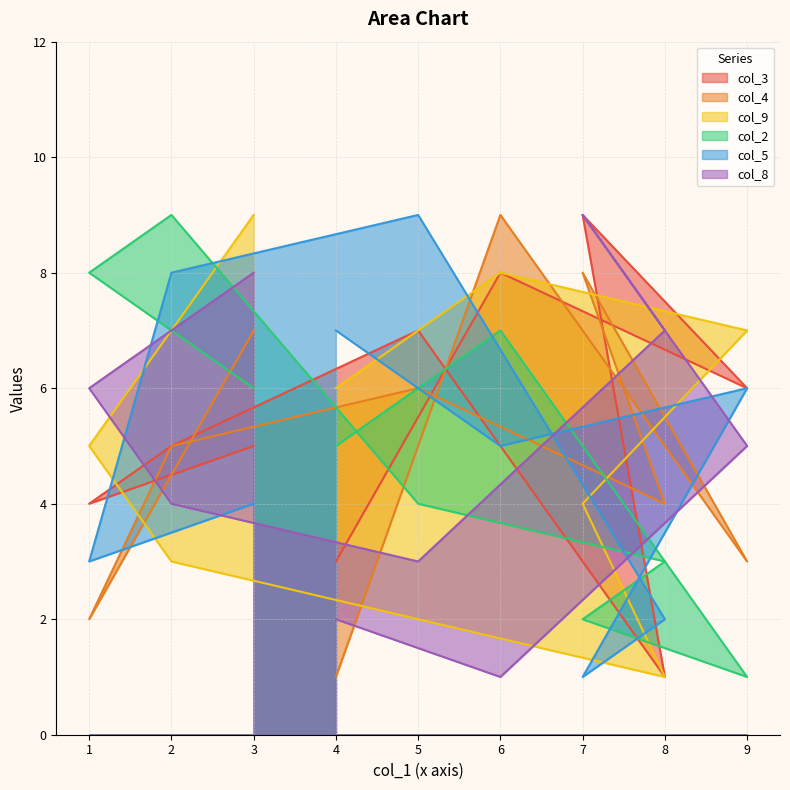

At which category is the sum across all series the highest?

3